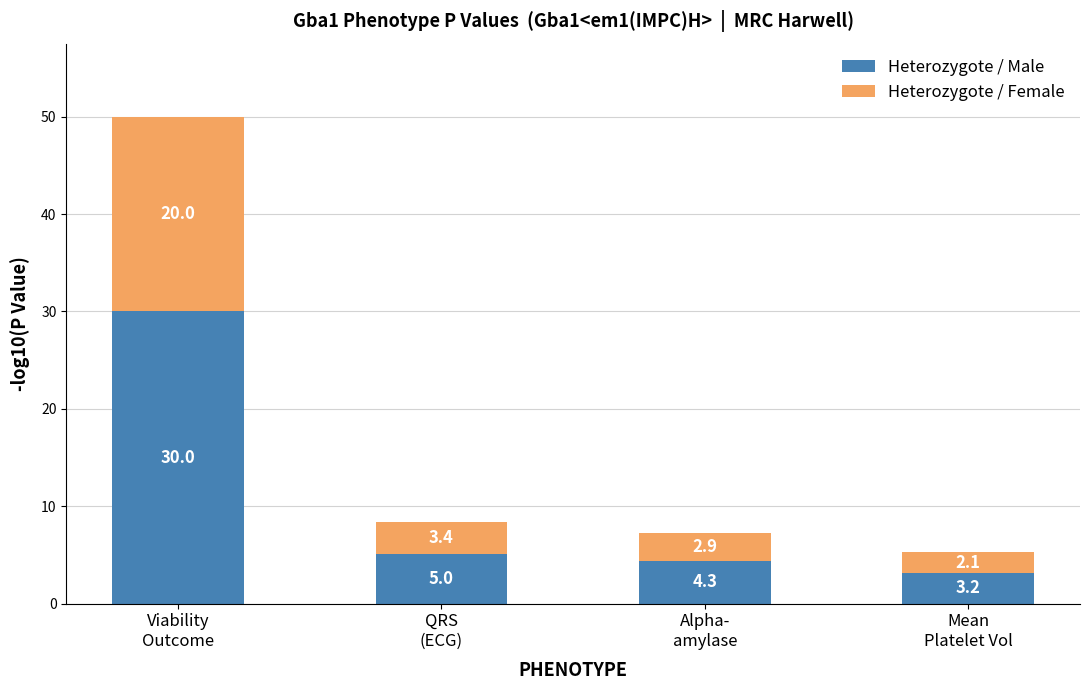

What is the difference between the maximum and minimum values in the Heterozygote / Male series?

26.8